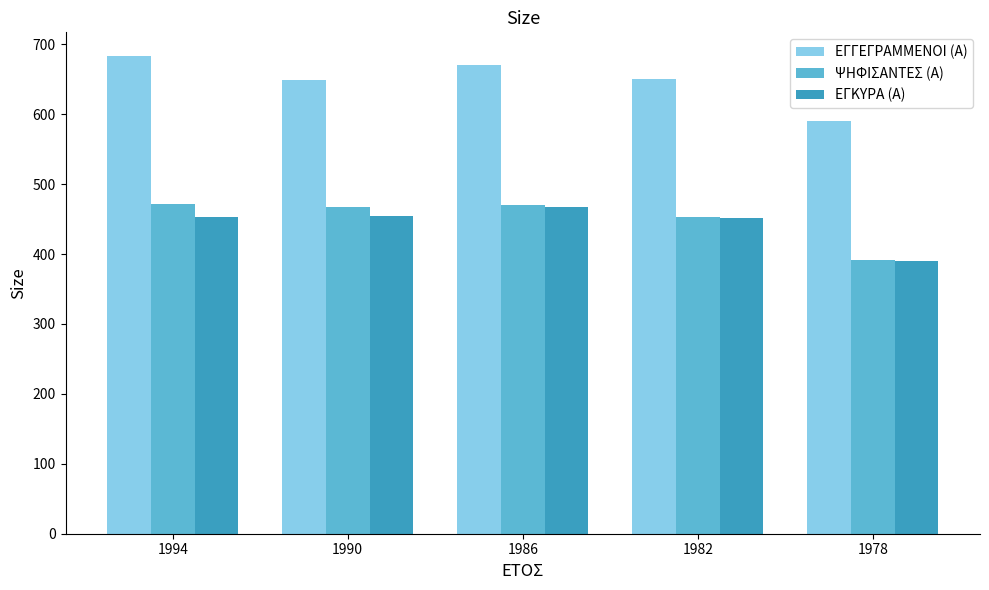

Which series has the largest total across all categories?

ΕΓΓΕΓΡΑΜΜΕΝΟΙ (Α)